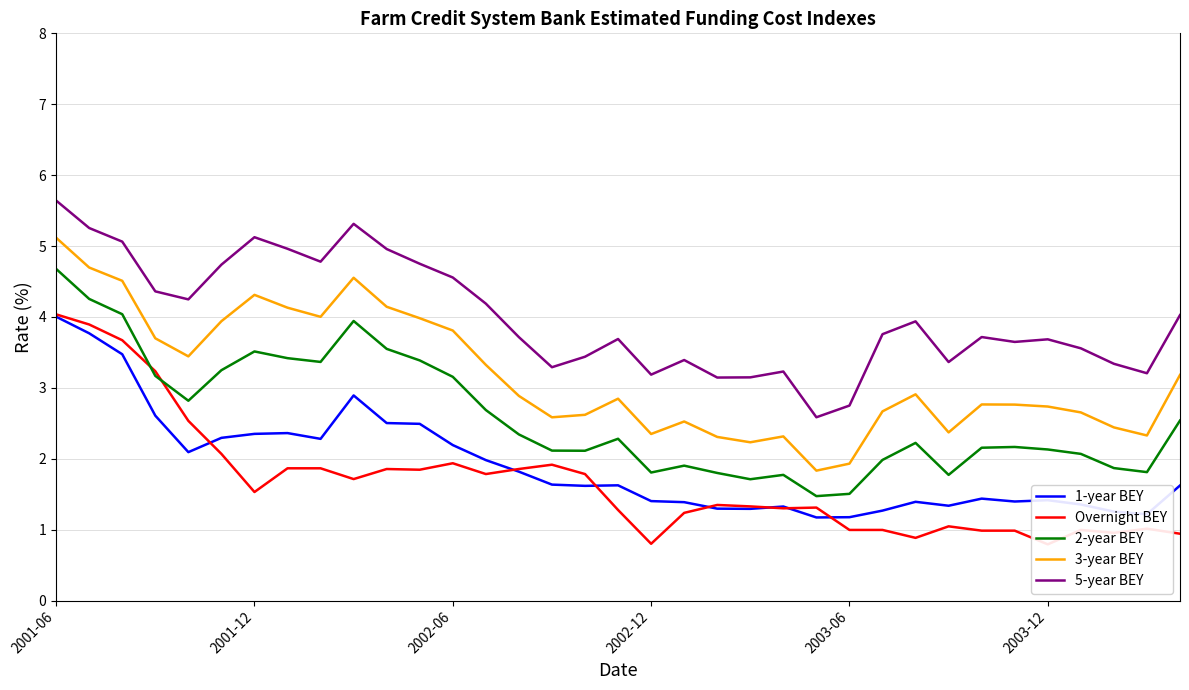

The value of 3-year BEY at 2003-12 is 1.9. True or false?

False